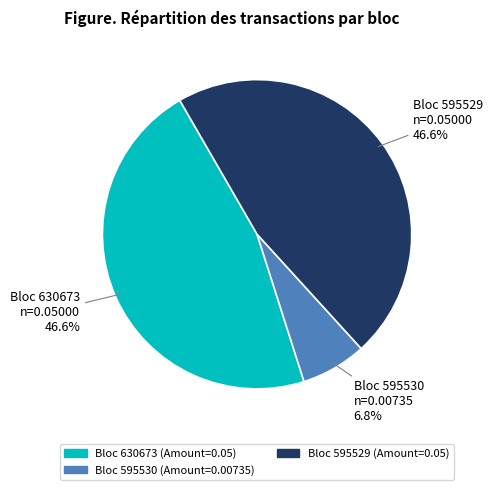

Is there any slice that represents more than half of the pie?

No